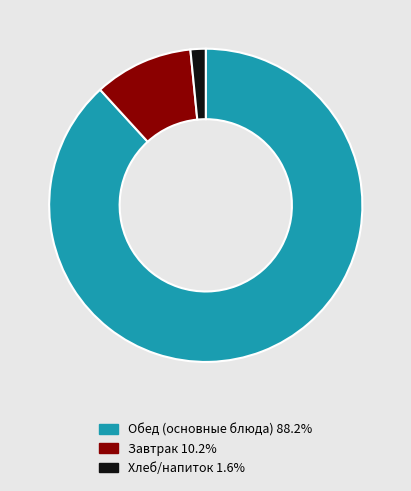

How many slices are in this pie chart?

3